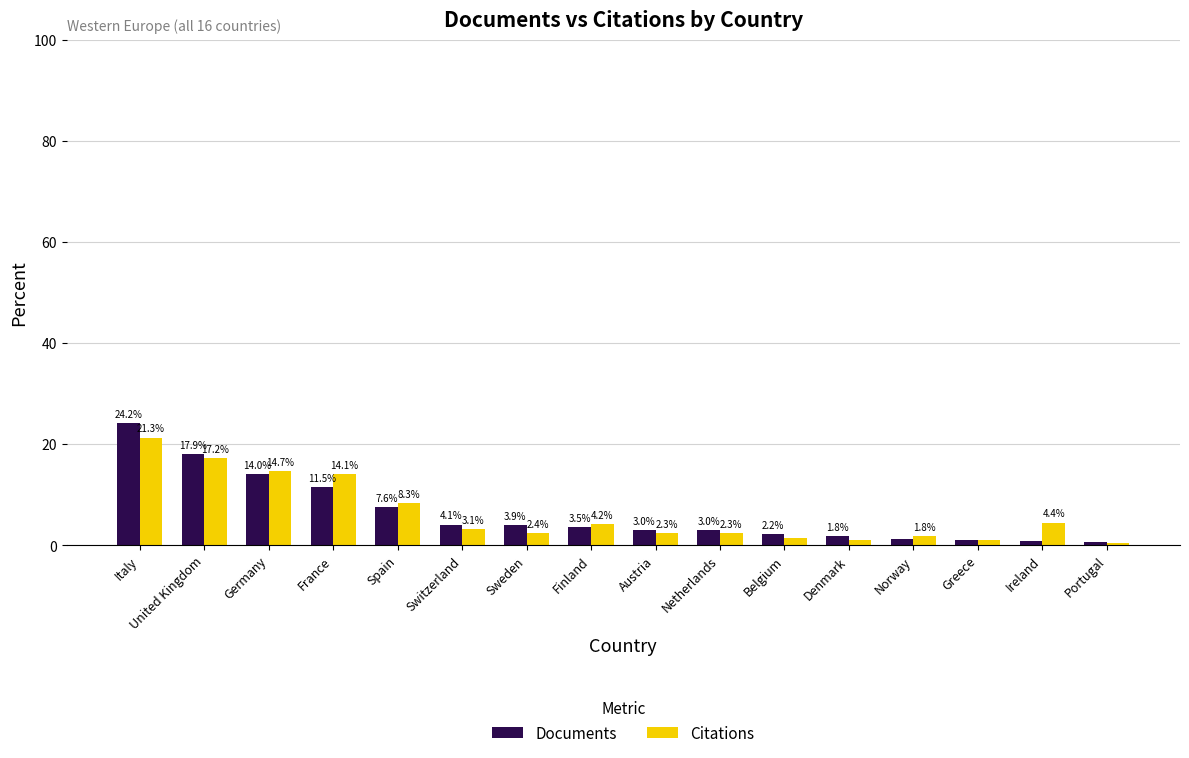

Which category has the lowest value across all series?

Portugal